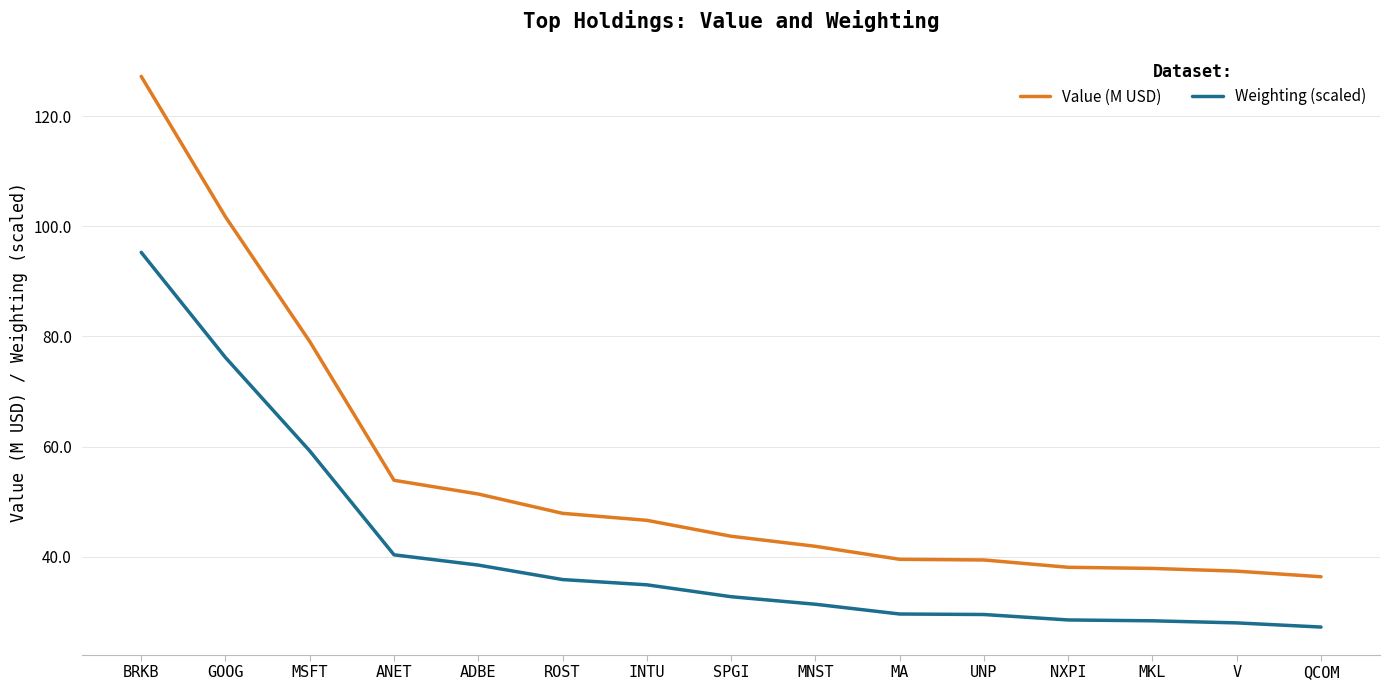

Does the chart have visible grid lines?

Yes